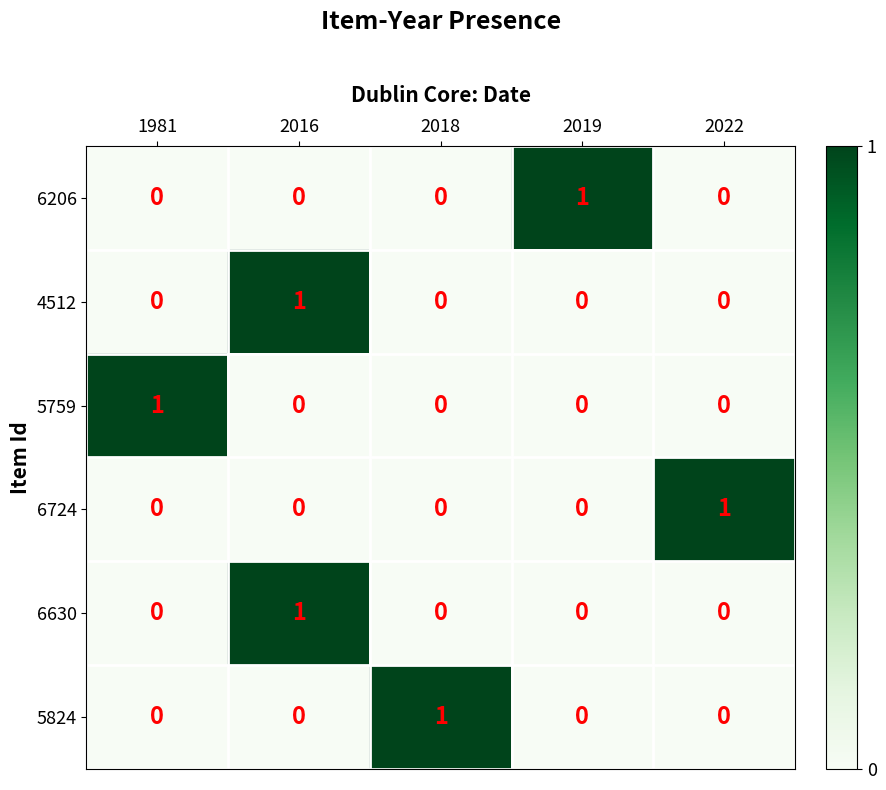

At which label does 5824 reach its peak?

2018